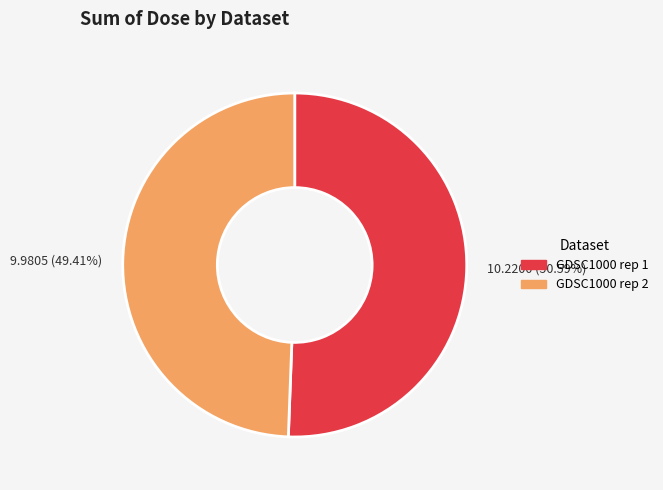

Does any single category account for the majority?

Yes